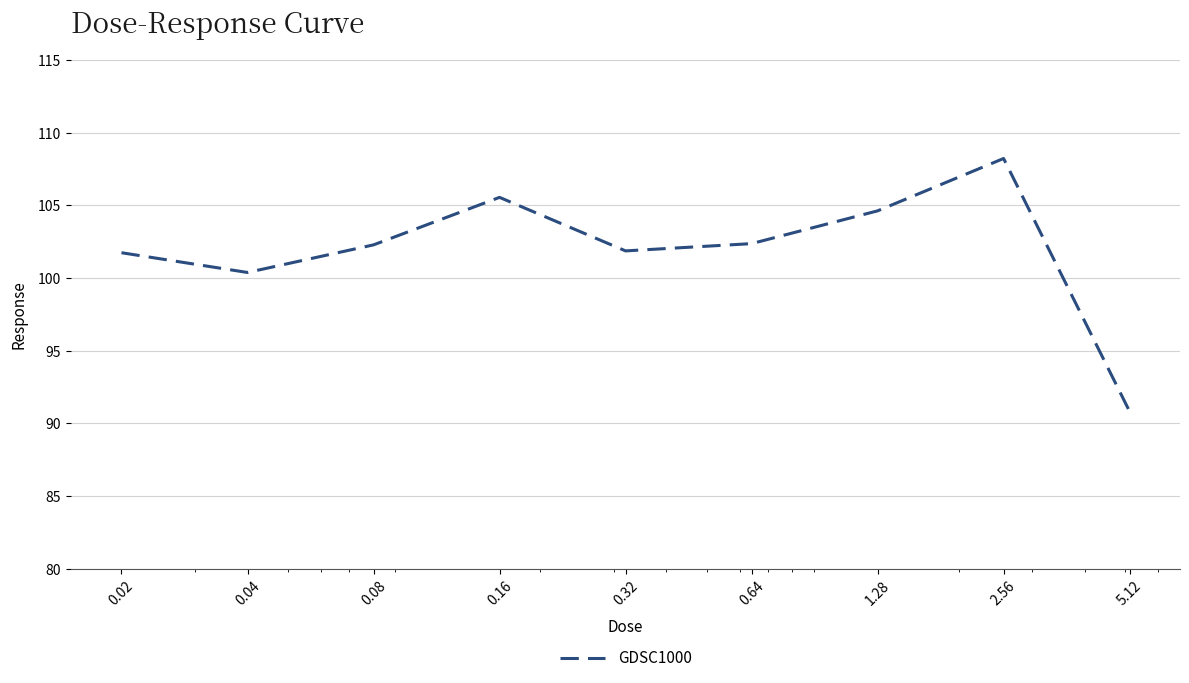

What is the greatest value displayed?

108.2